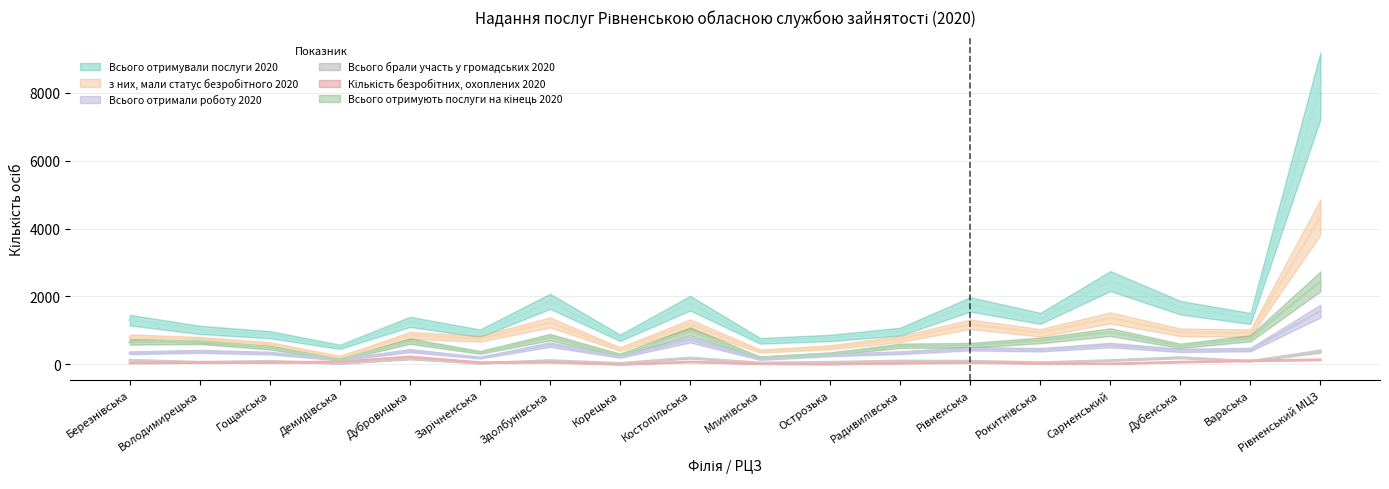

At which label is Всього отримували послуги 2020 closest to 4362?

Сарненський